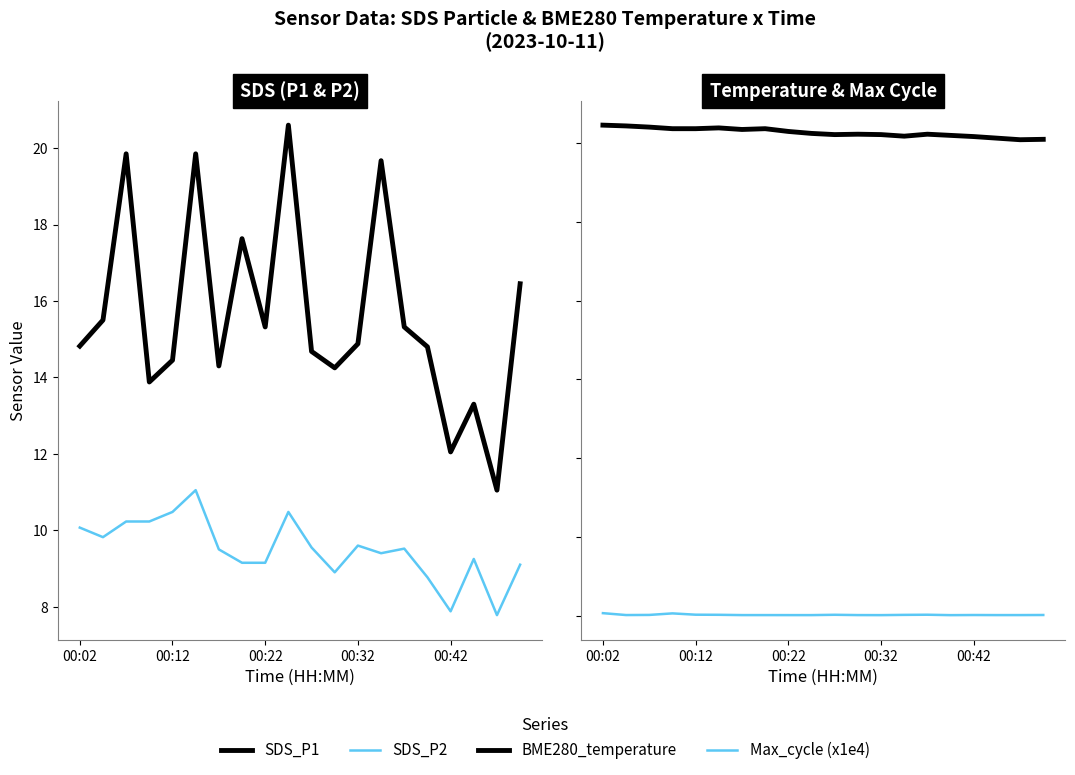

Where does the SDS_P1 series first go above 14?

00:02